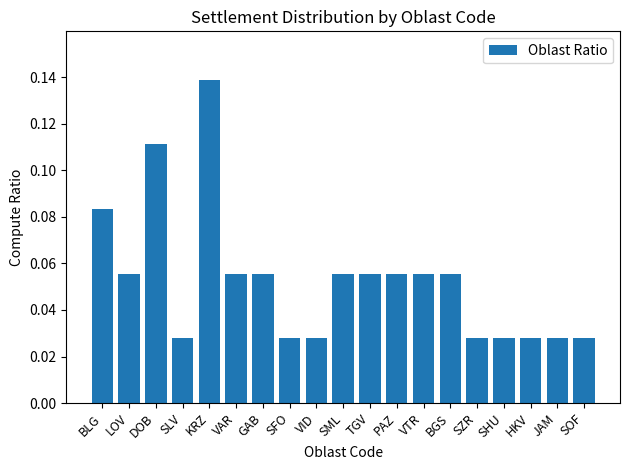

How many categories are shown in the chart?

19